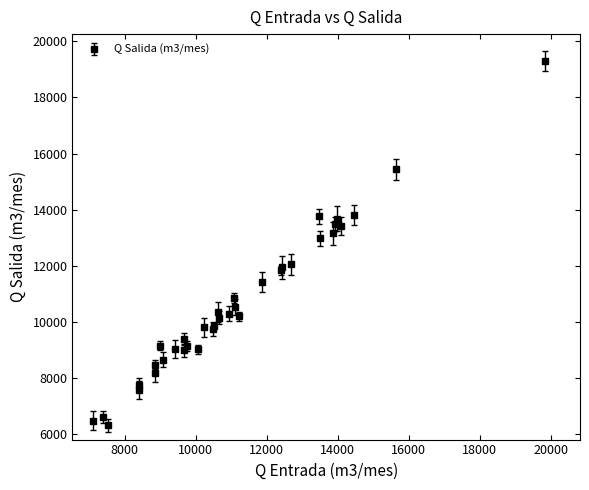

What is the difference between the second highest and second lowest values?

8954